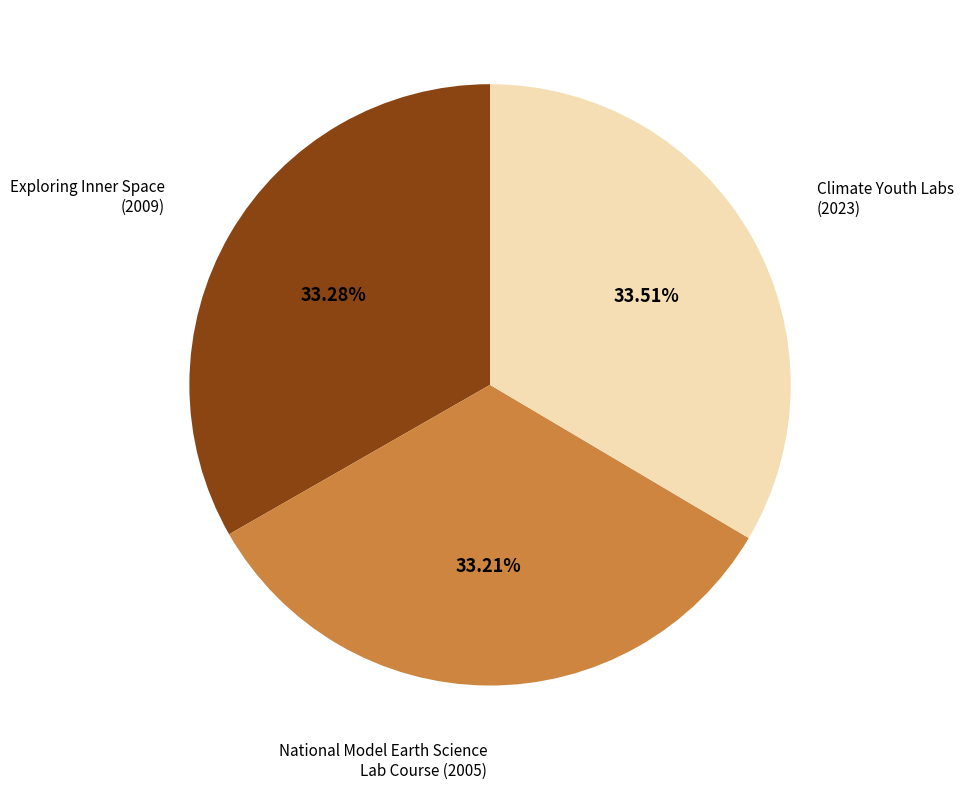

Is there any slice that represents more than half of the pie?

No